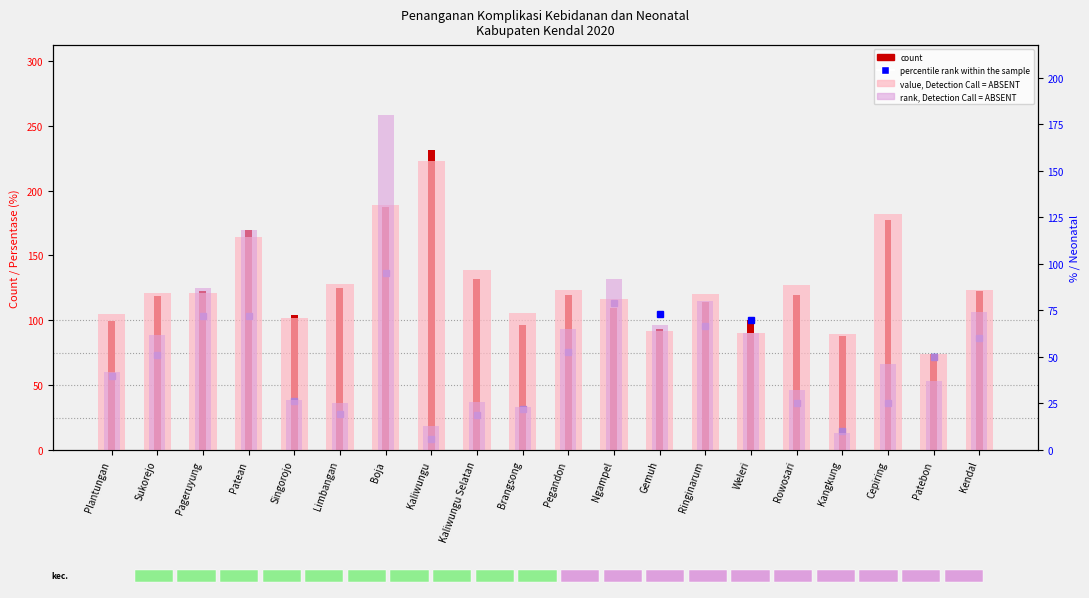

What is the difference between the second highest and minimum values in the value, Detection Call = ABSENT series?

80.1